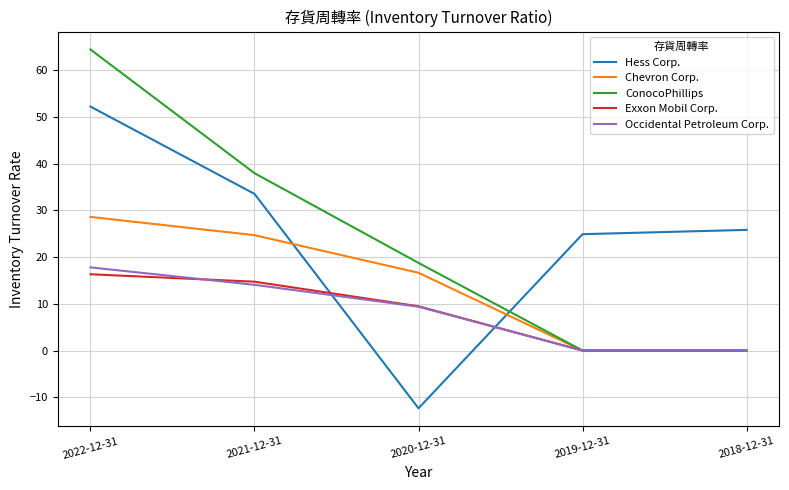

How many lines are shown in the chart?

5